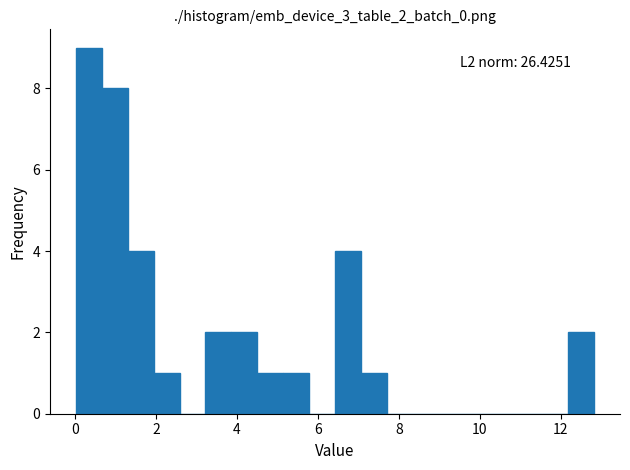

Read against the x-axis, roughly where is the centre of the tallest bar?

0.4